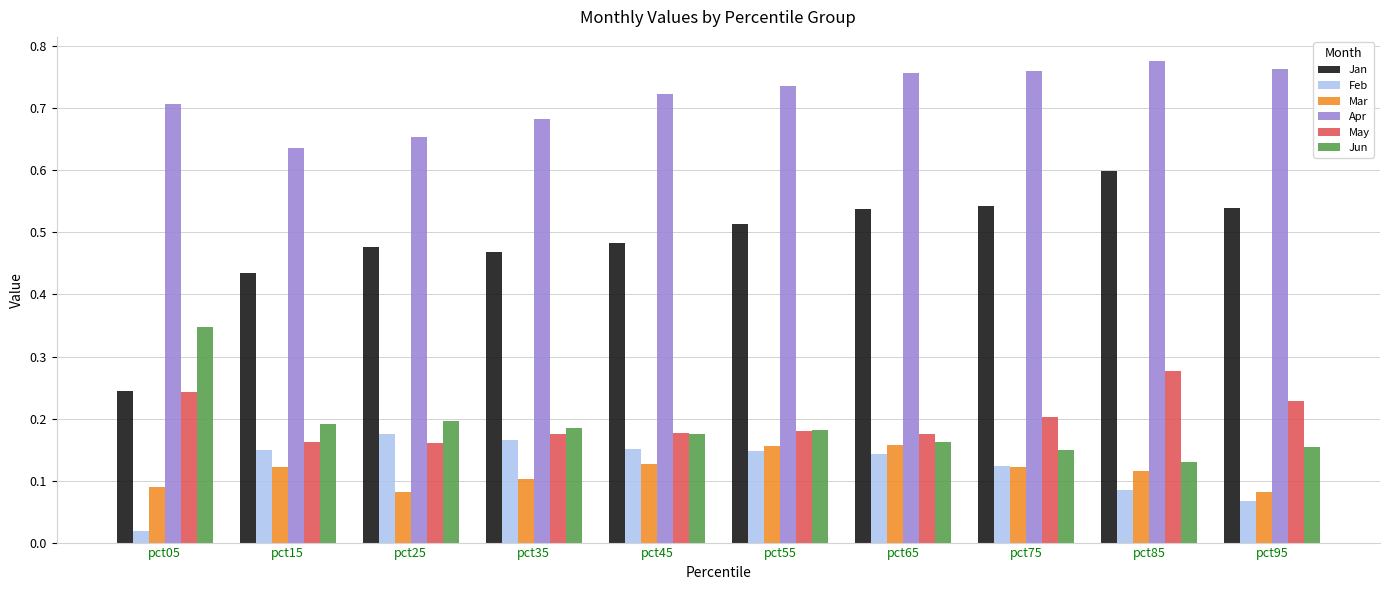

Between pct25 and pct65, which series saw the biggest shift?

Apr